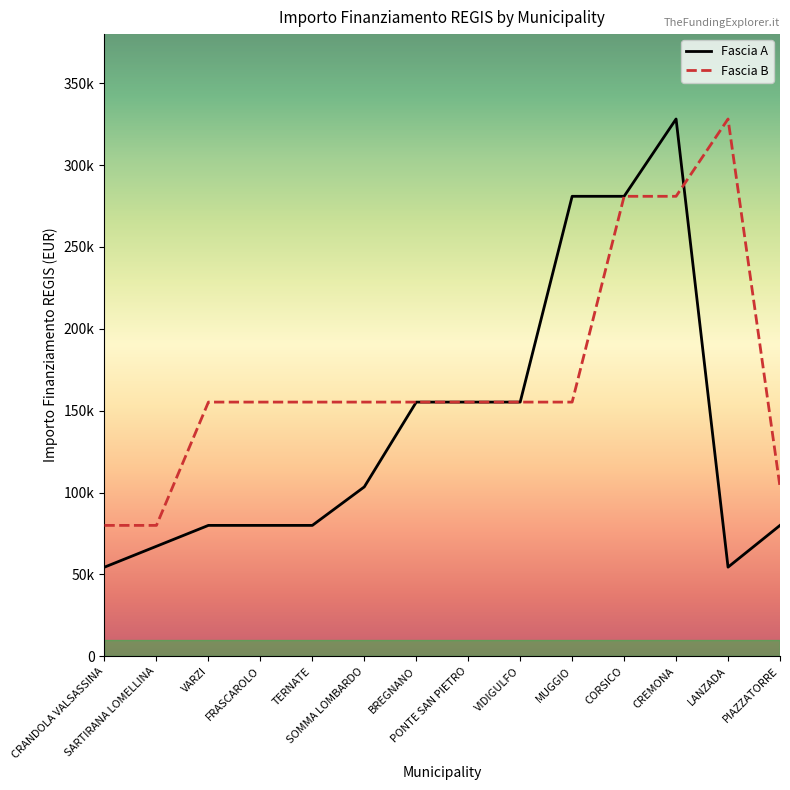

What position from the left is BREGNANO?

7